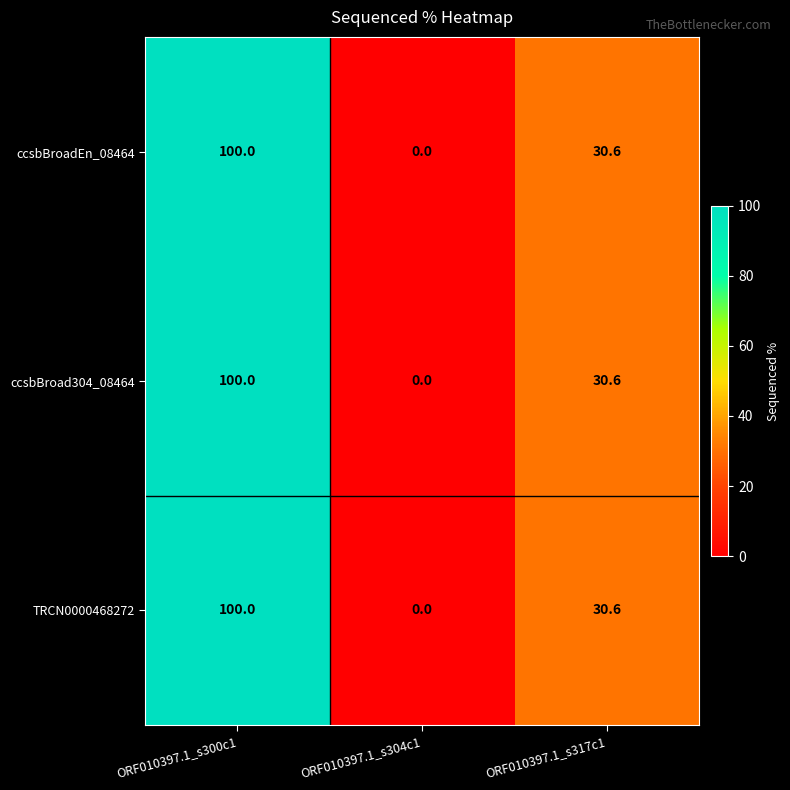

How many distinct data groups are displayed?

3